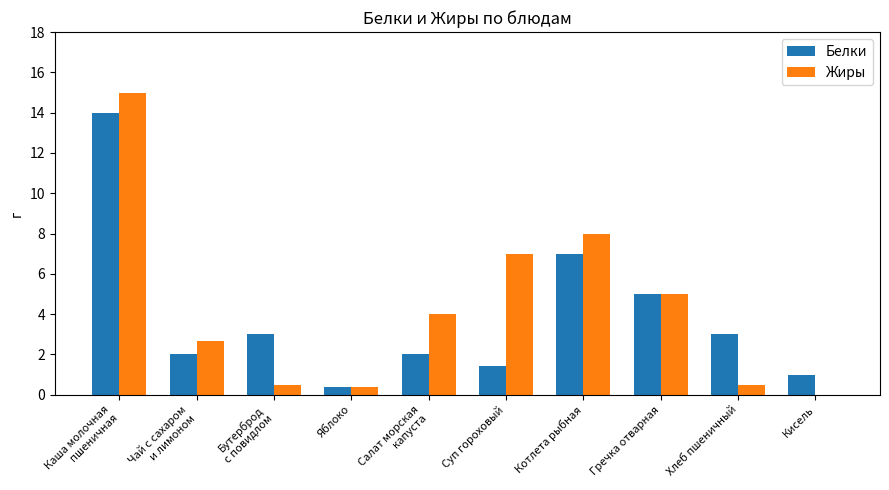

At which label is Белки closest to 7?

Котлета рыбная